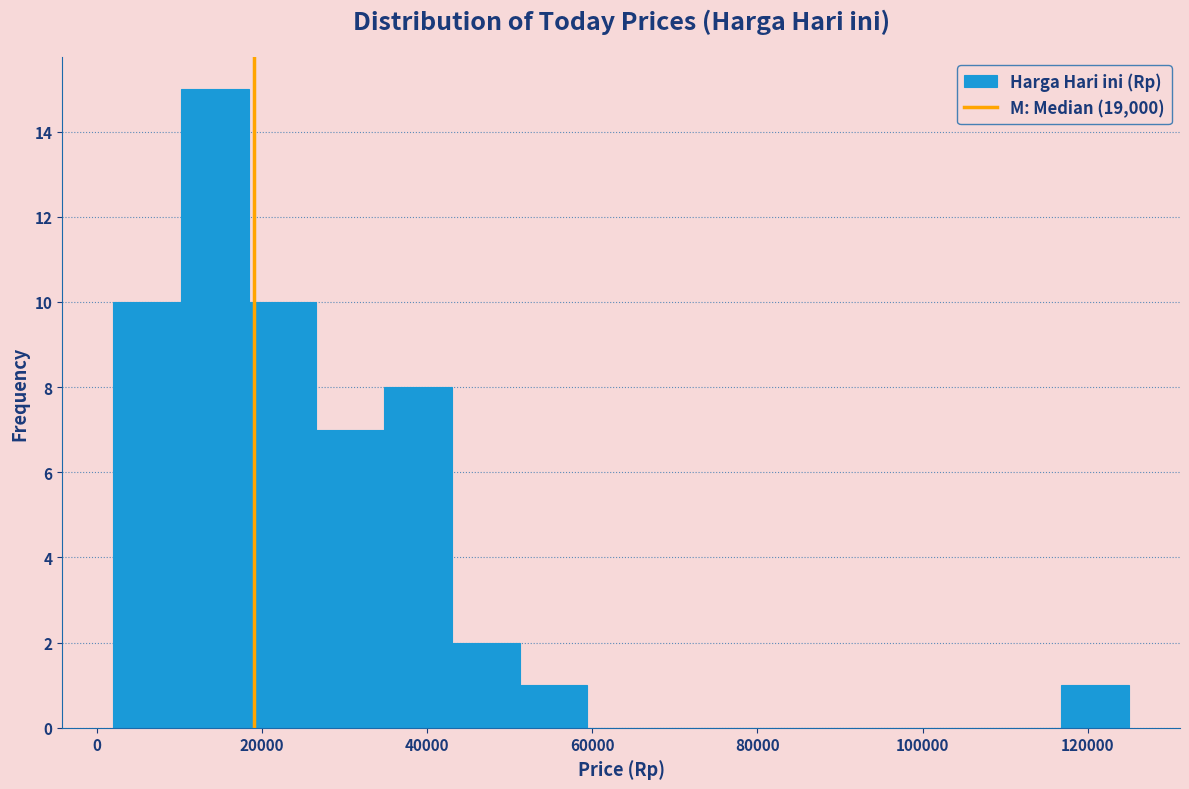

Reading left to right, list every bar in this chart as the range it spans on the x-axis followed by its height. Neither the bar edges nor the heights are printed on the chart, so give them approximately, as read against the axes.

2000 to 10200: 10
10200 to 18400: 15
18400 to 26600: 10
26600 to 34800: 7
34800 to 43000: 8
43000 to 51200: 2
51200 to 59400: 1
59400 to 67600: 0
67600 to 75800: 0
75800 to 84000: 0
84000 to 92200: 0
92200 to 100400: 0
100400 to 108600: 0
108600 to 116800: 0
116800 to 125000: 1